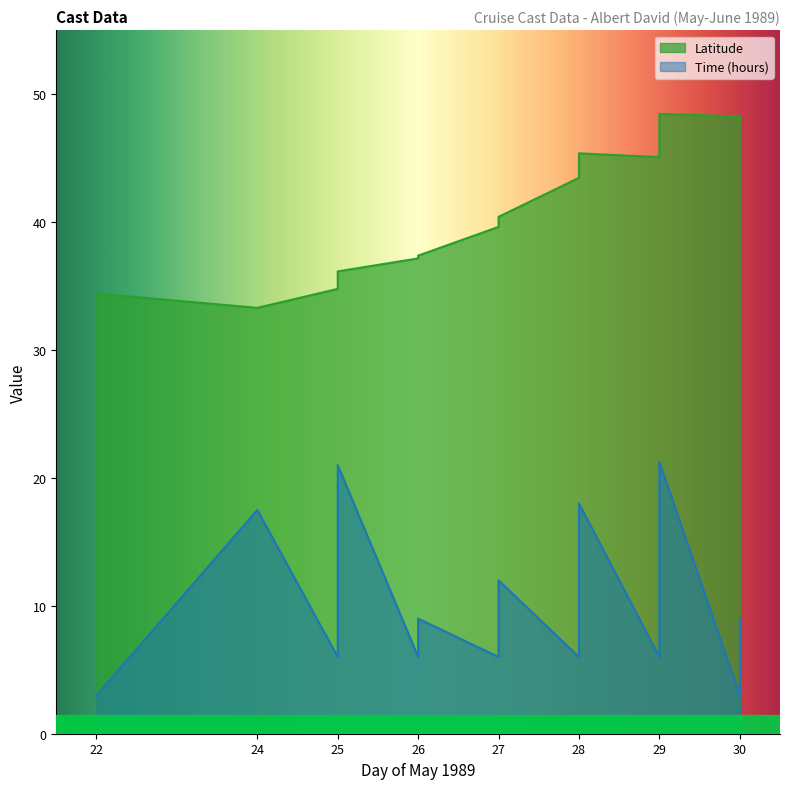

Which category has the highest value in the Latitude series?

29